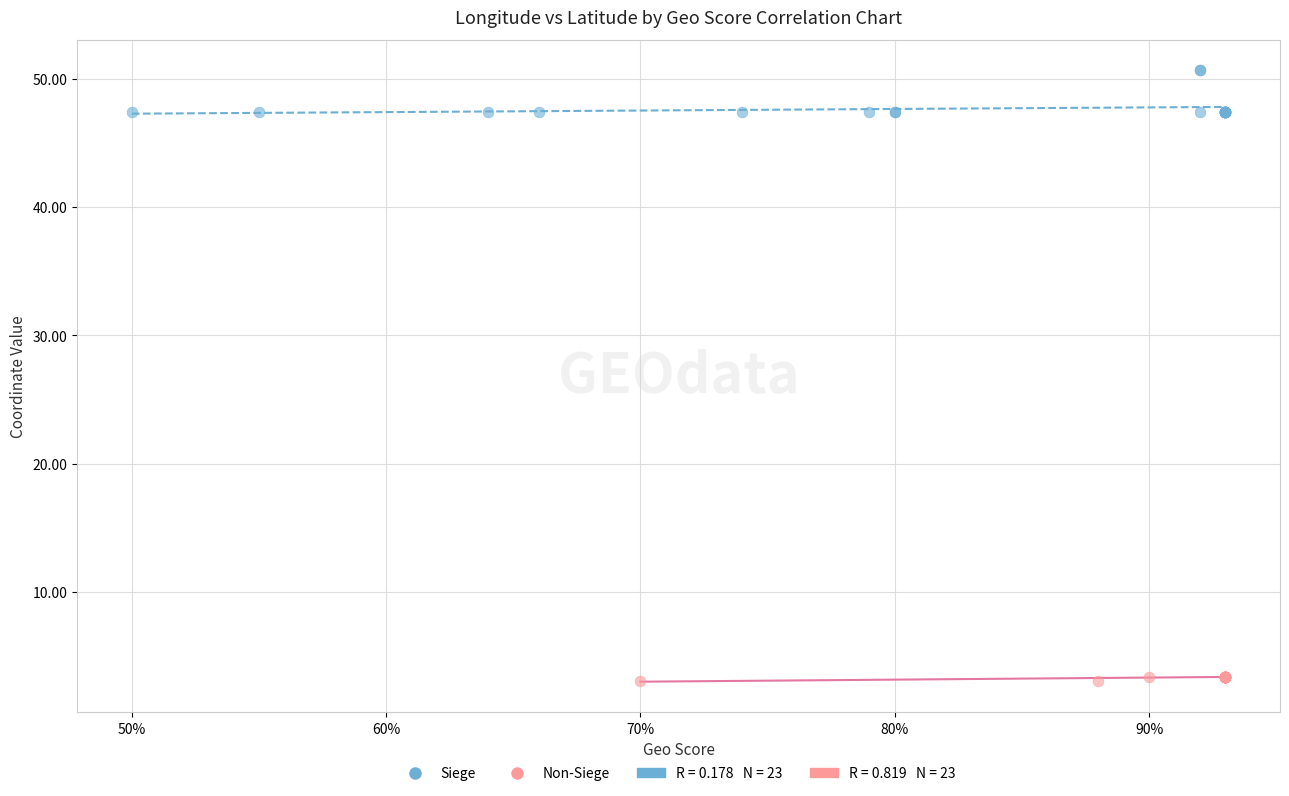

Which series contains the highest Y value?

Siege